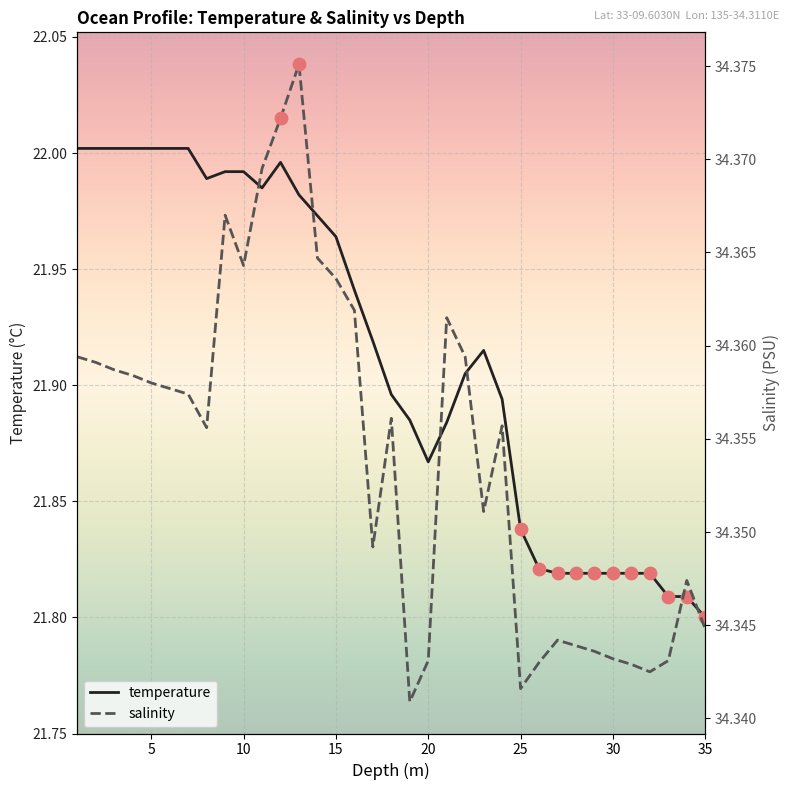

What are all the series names shown in the legend?

temperature, salinity